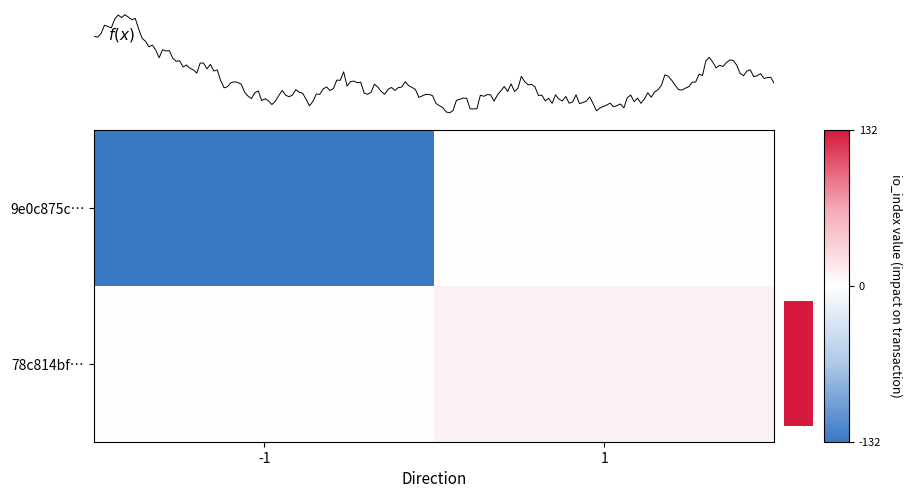

Which series changed the most between -1 and 1?

9e0c875c…